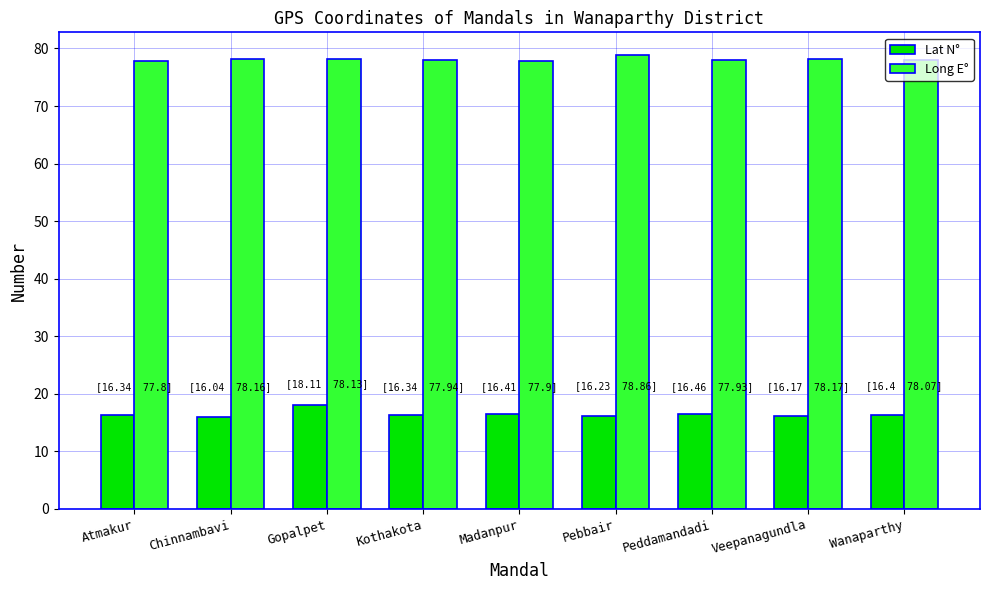

What is the total value across all series at Chinnambavi?

94.2